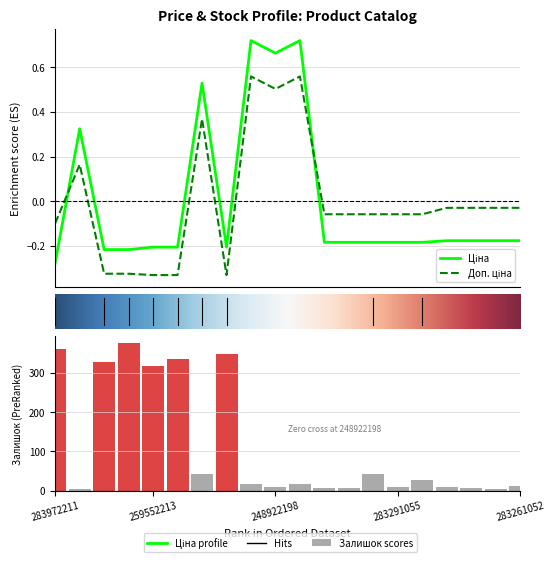

What is the label of the 16th bar from the right?

259552213